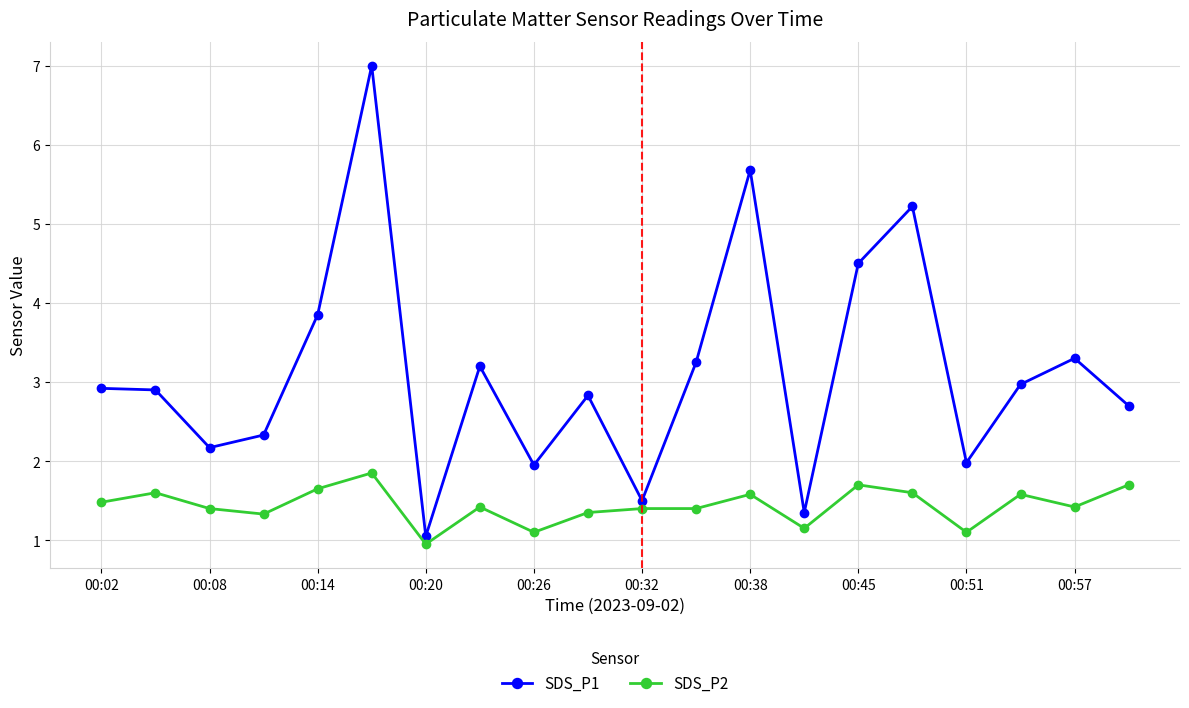

What is the difference between the second highest and minimum values in the SDS_P1 series?

4.6